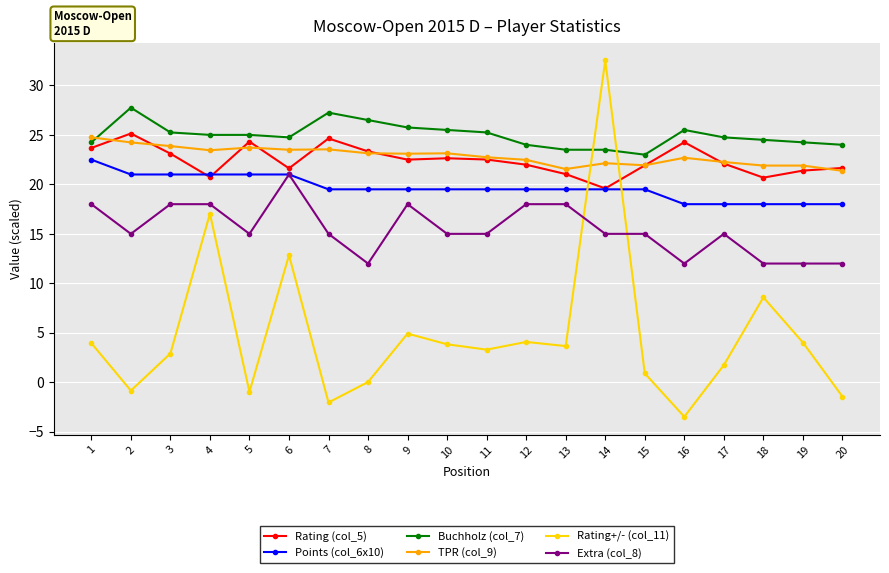

Which series has the widest spread of values?

Rating+/- (col_11)